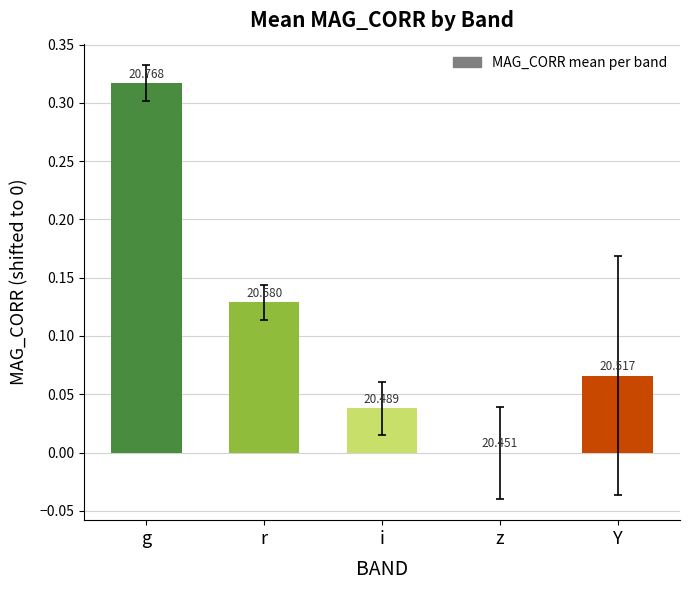

Which category has the lowest value across all series?

z